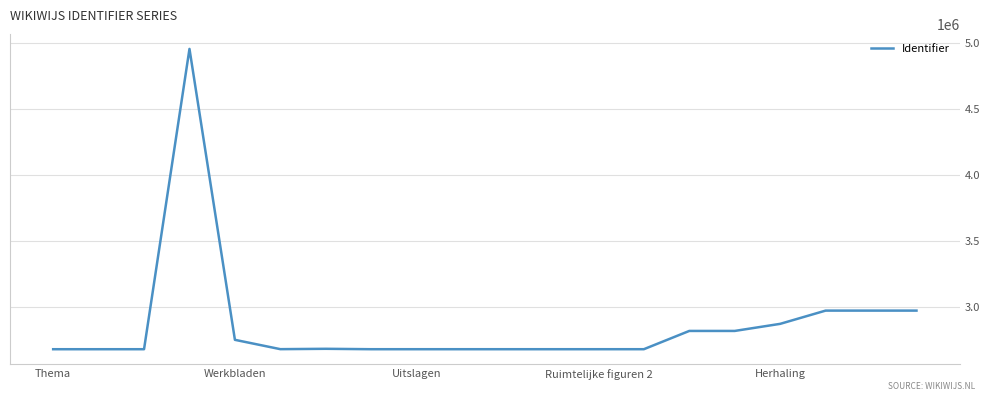

What is the minimum value shown in the chart?

2678187